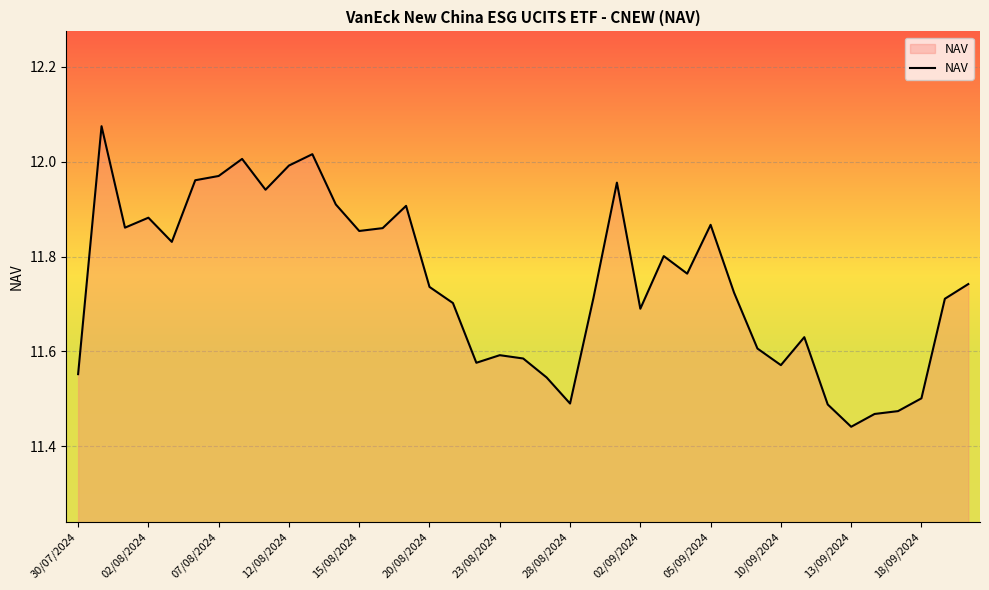

What is the difference between the maximum and minimum values?

0.6